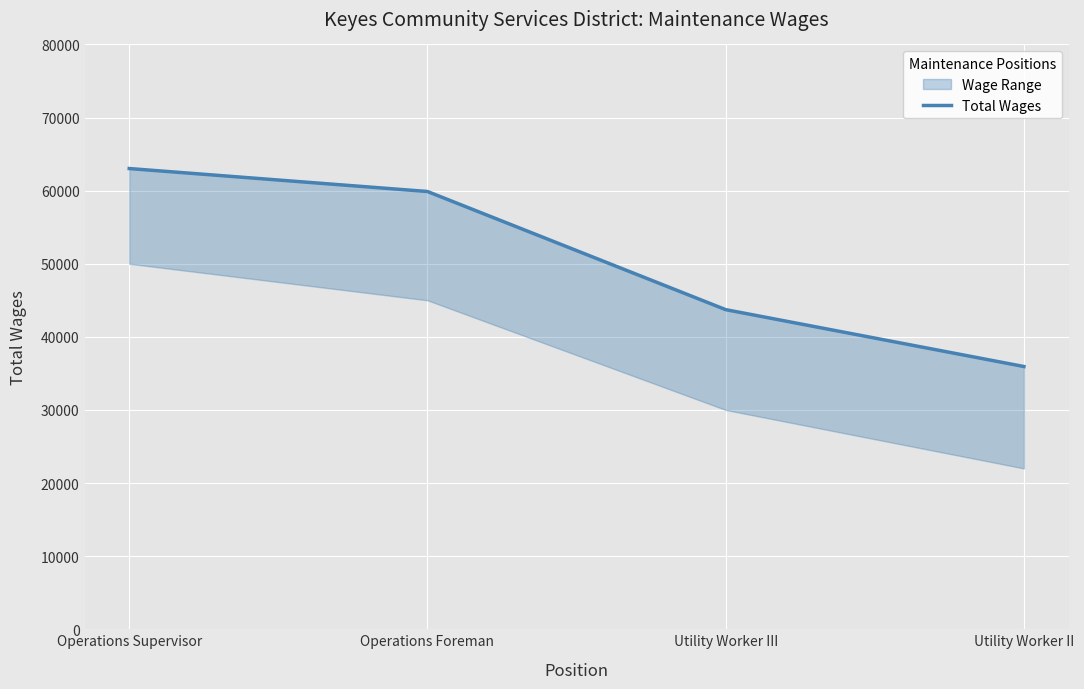

How many categories are shown in the chart?

4